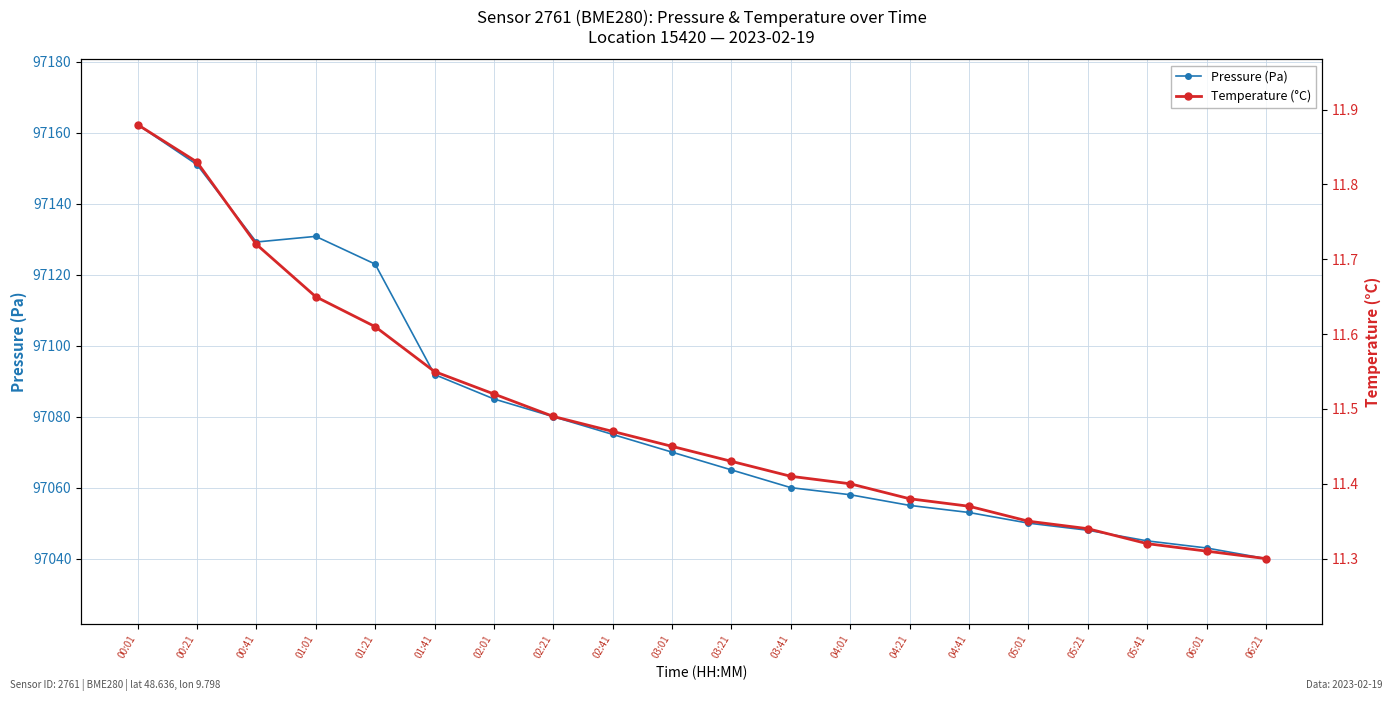

At which category is the sum across all series the highest?

00:01